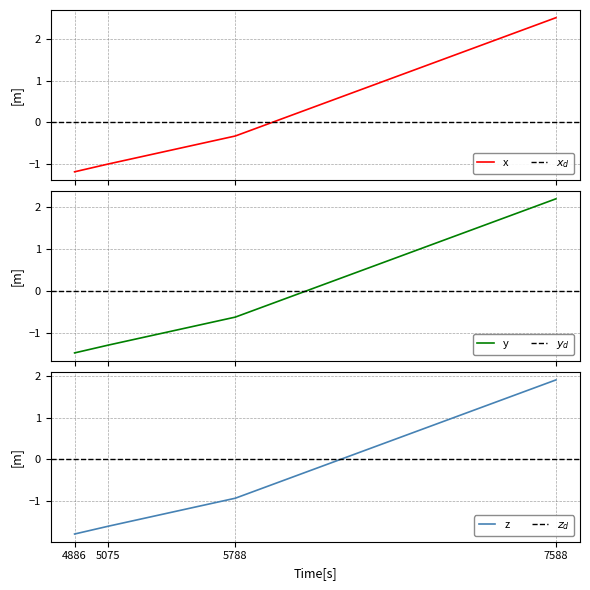

Where does the data first go above 0?

7588